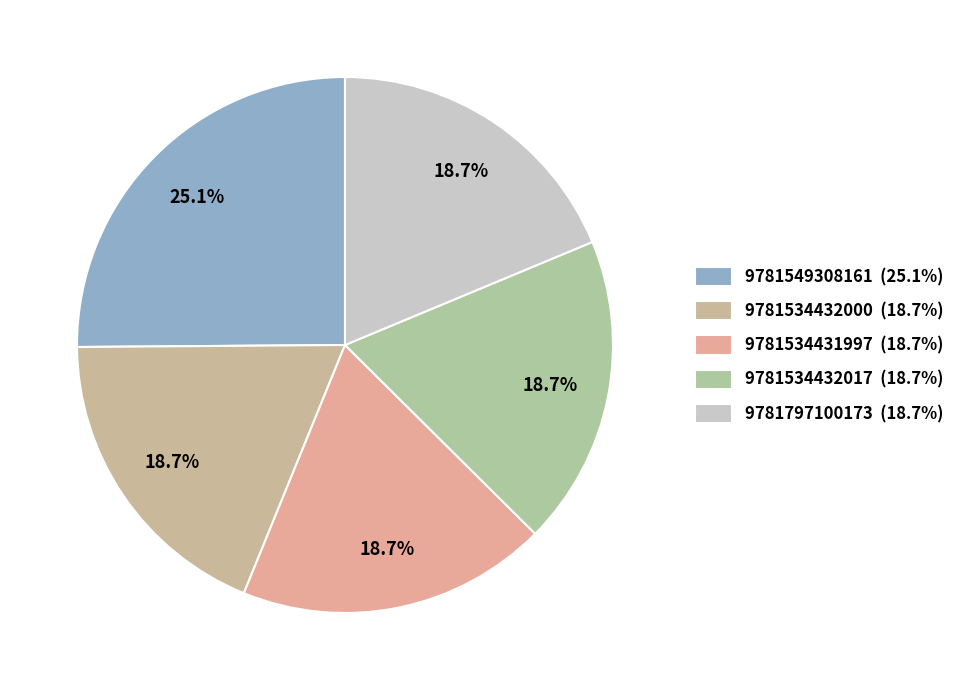

Count the number of slices in the pie.

5